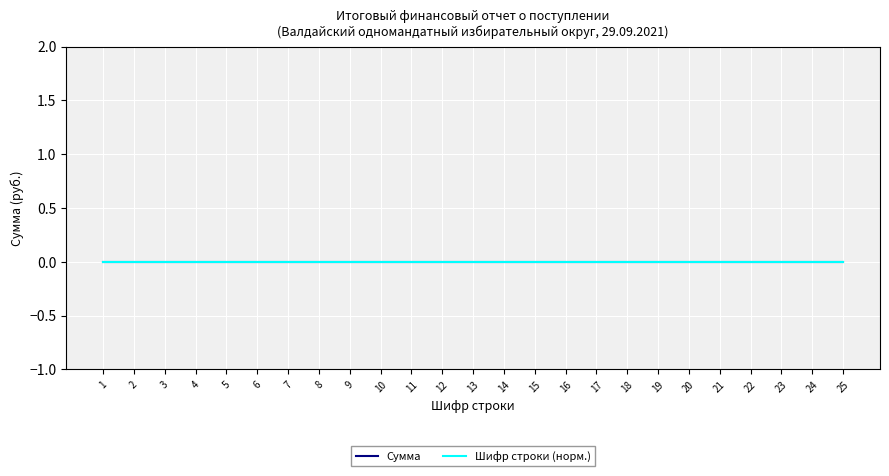

True or false: Шифр строки has more than 1 interior local peaks.

False